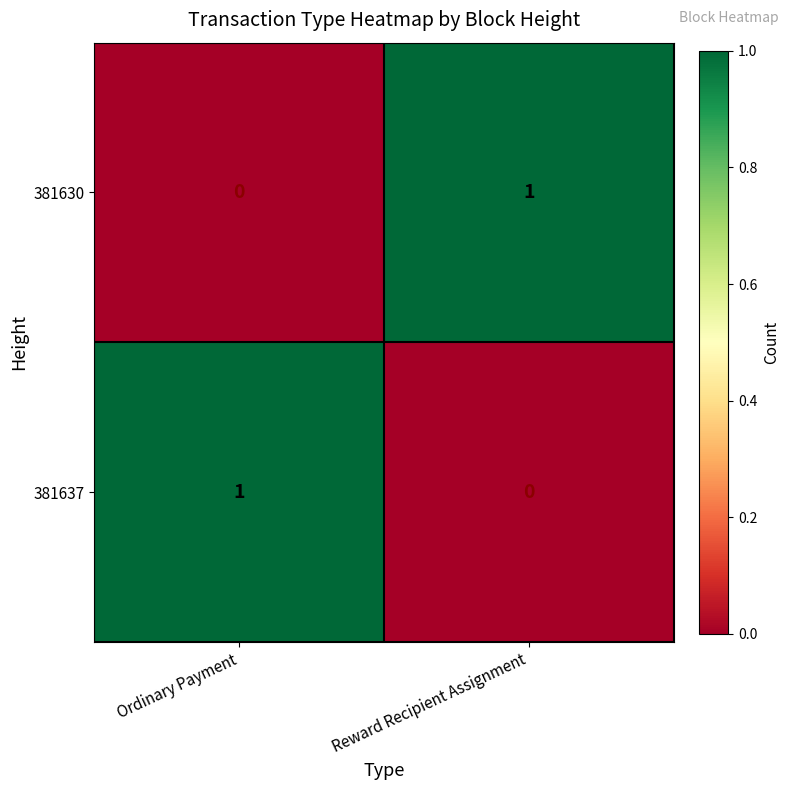

At Reward Recipient Assignment, list the series in order from smallest to largest.

381637, 381630